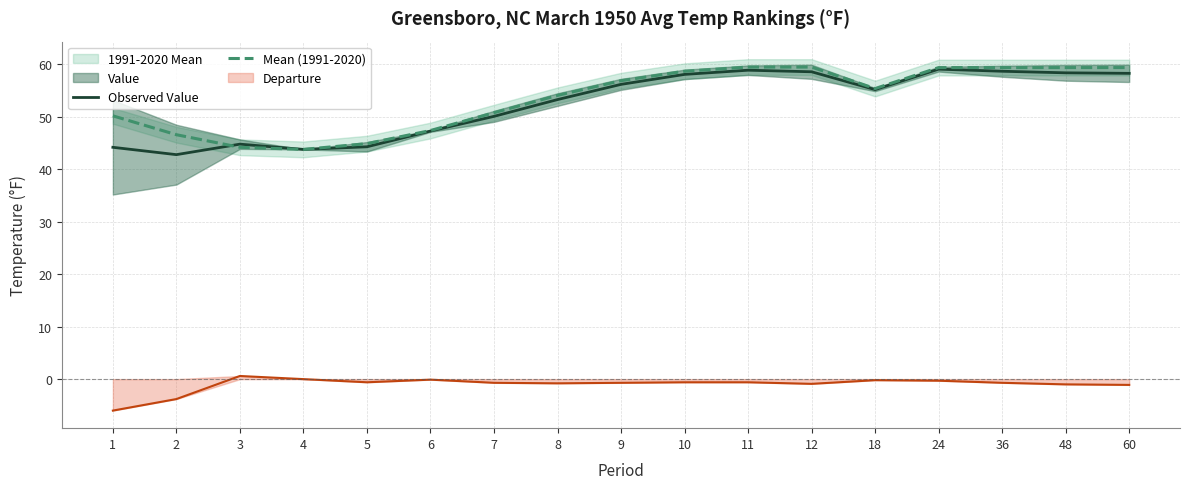

Where does the Observed Value series first go above 55?

9